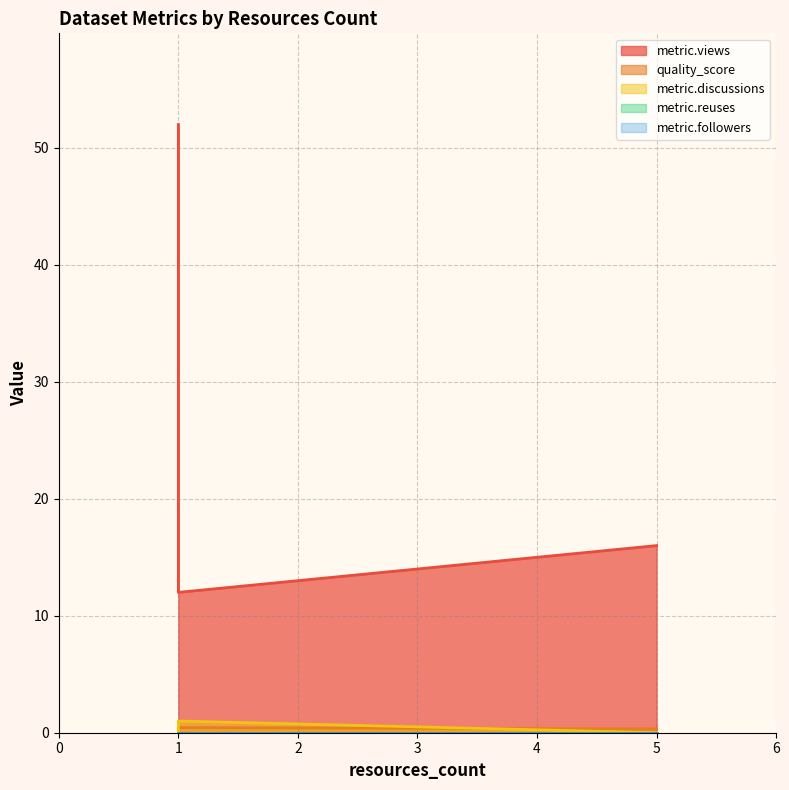

Which has a higher value, 1 or 1?

1